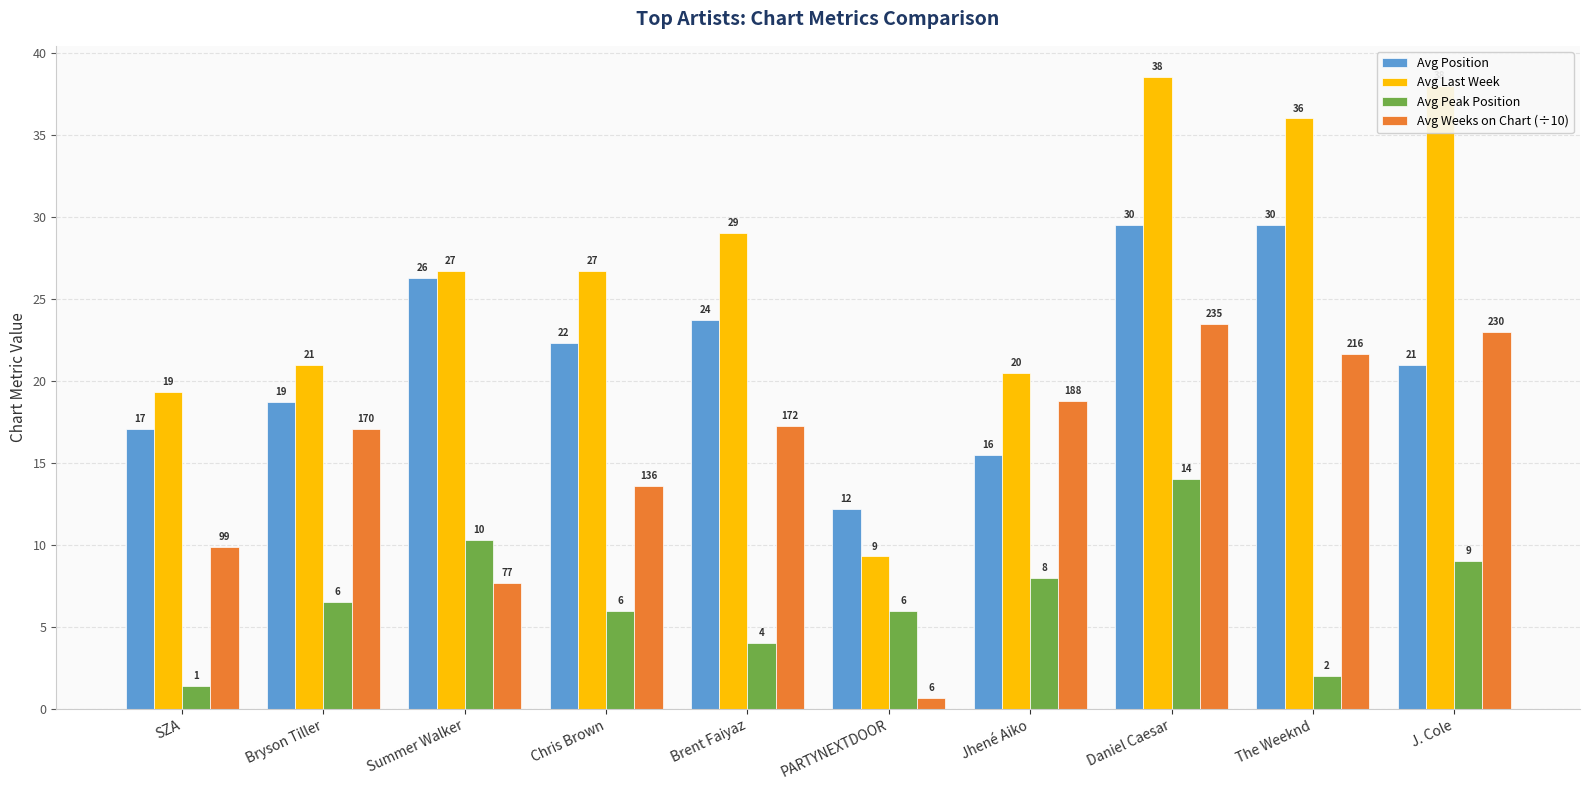

List the labels in order of Avg Position value, largest first.

Daniel Caesar, The Weeknd, Summer Walker, Brent Faiyaz, Chris Brown, J. Cole, Bryson Tiller, SZA, Jhené Aiko, PARTYNEXTDOOR